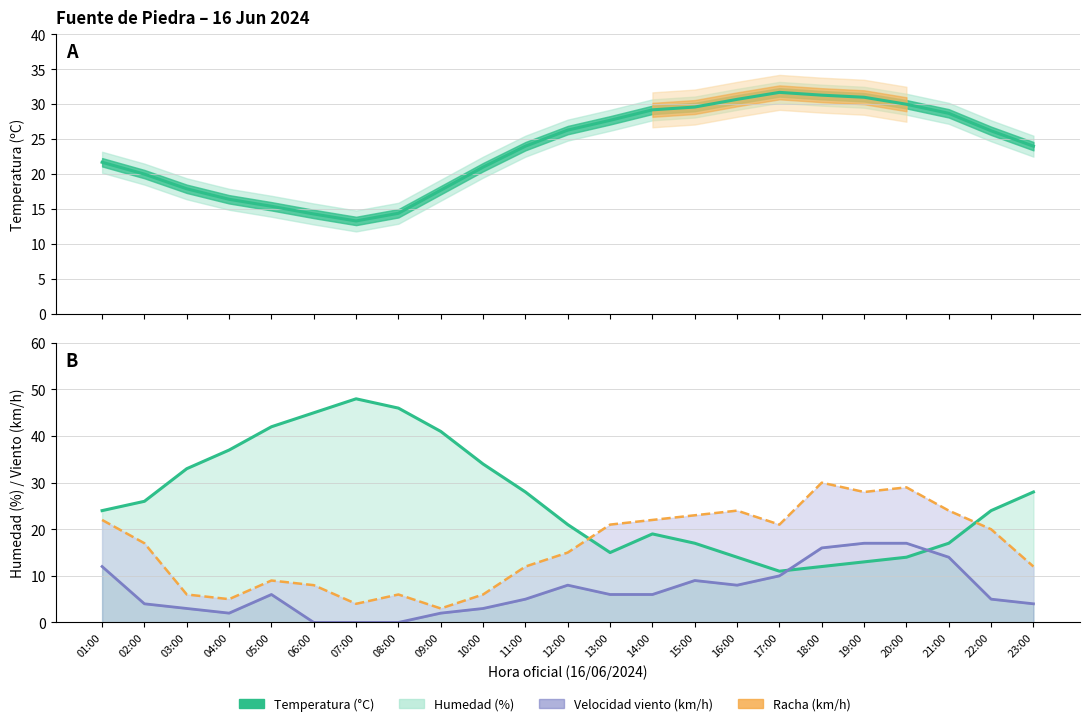

Which series has the largest total across all categories?

Humedad (%)